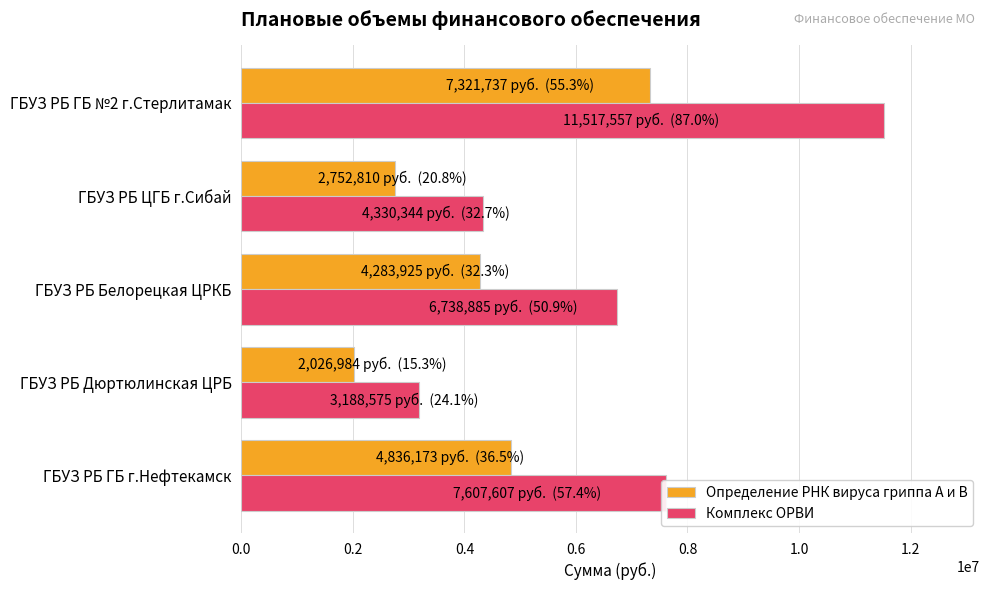

List the labels in order of Определение РНК вируса гриппа A и В value, smallest first.

ГБУЗ РБ Дюртюлинская ЦРБ, ГБУЗ РБ ЦГБ г.Сибай, ГБУЗ РБ Белорецкая ЦРКБ, ГБУЗ РБ ГБ г.Нефтекамск, ГБУЗ РБ ГБ №2 г.Стерлитамак